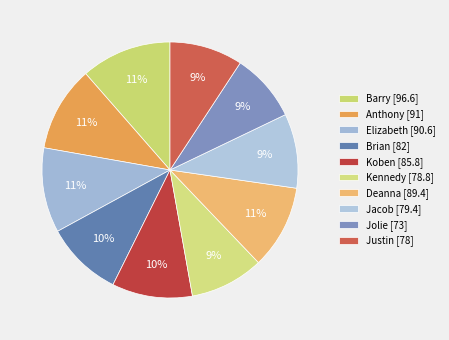

To the nearest percent, what is the average slice percentage?

10%